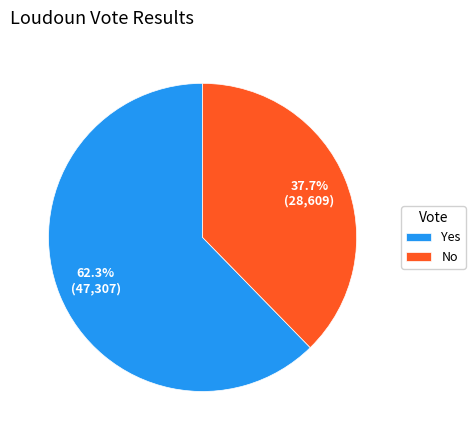

To the nearest percent, what portion does Yes represent?

62%